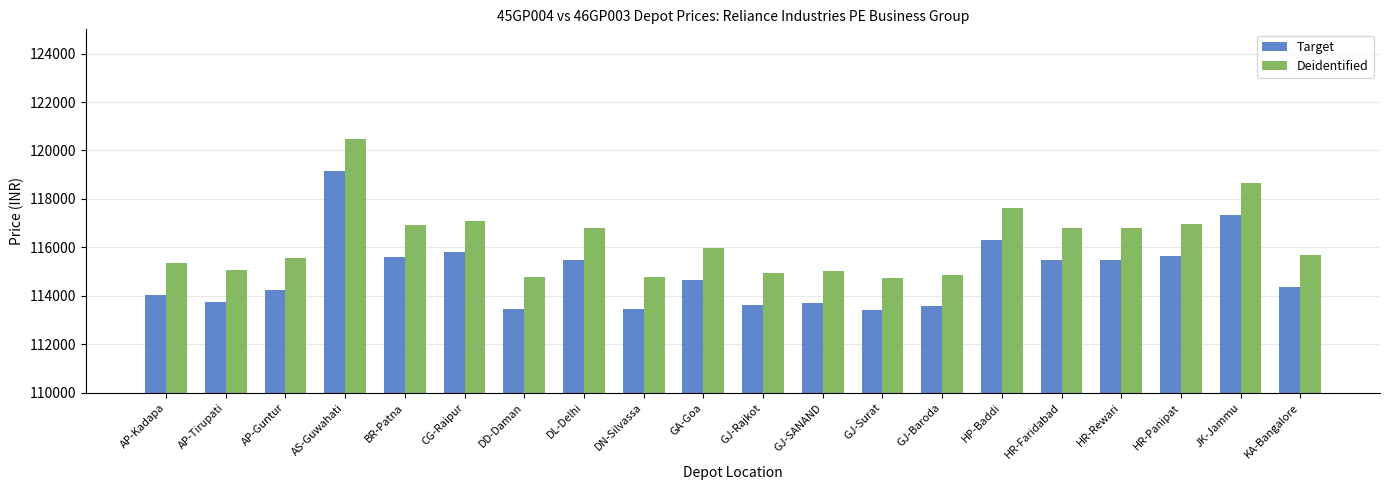

What is the difference between the highest and lowest values at GJ-Surat?

1310